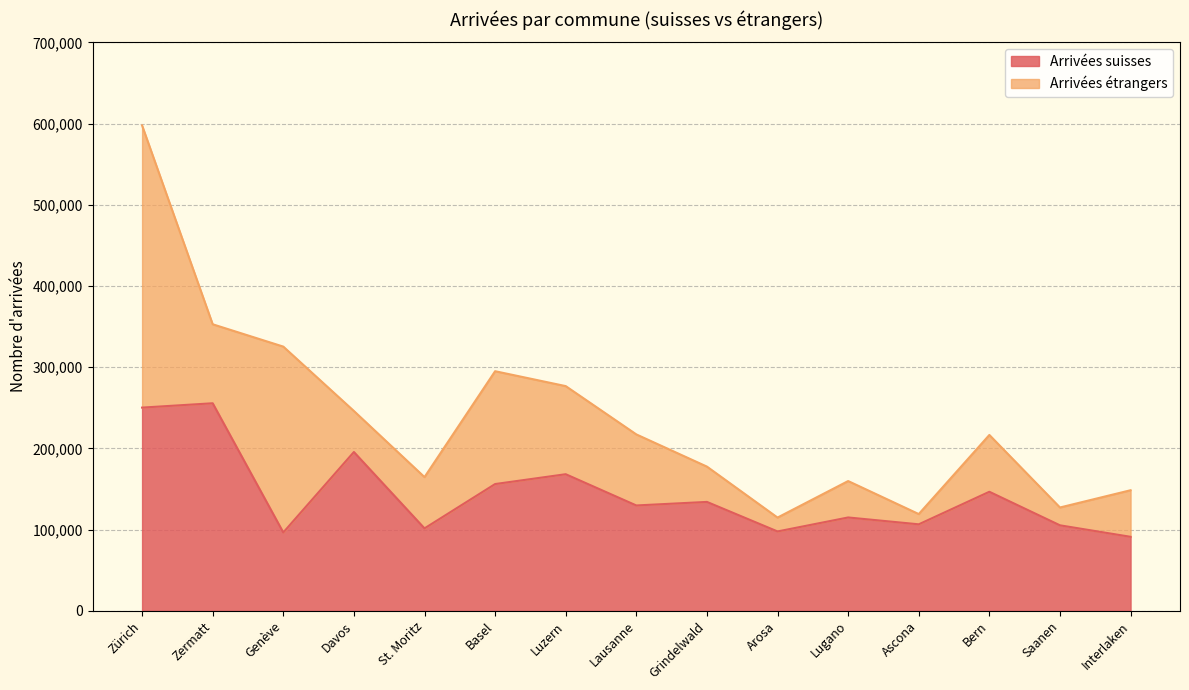

Reading left to right, transcribe all the data shown in this chart.

Zürich=250271	Zermatt=255618	Genève=96538	Davos=195602	St. Moritz=101578	Basel=156161	Luzern=168263	Lausanne=129787	Grindelwald=134162	Arosa=97797	Lugano=115015	Ascona=106577	Bern=146655	Saanen=105346	Interlaken=91193